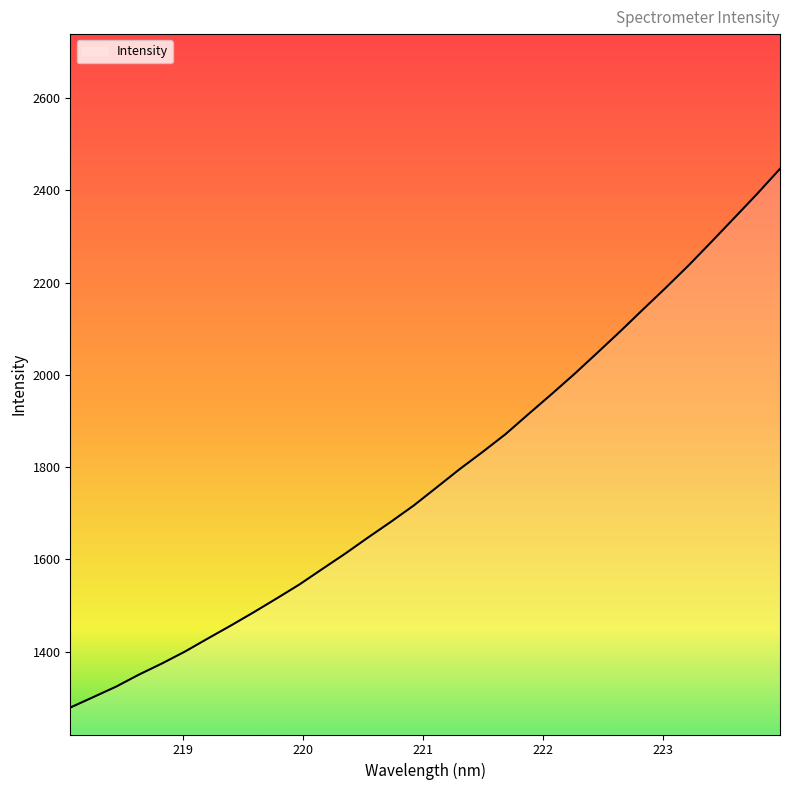

What is the difference between the maximum and minimum values?

1167.3